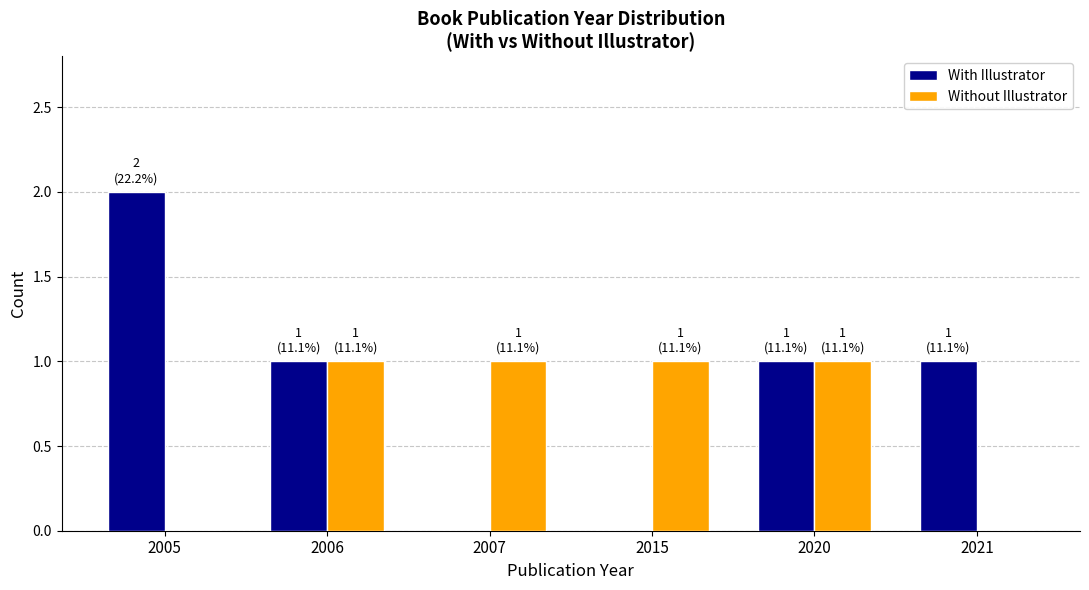

Which series has the largest range (max minus min)?

With Illustrator